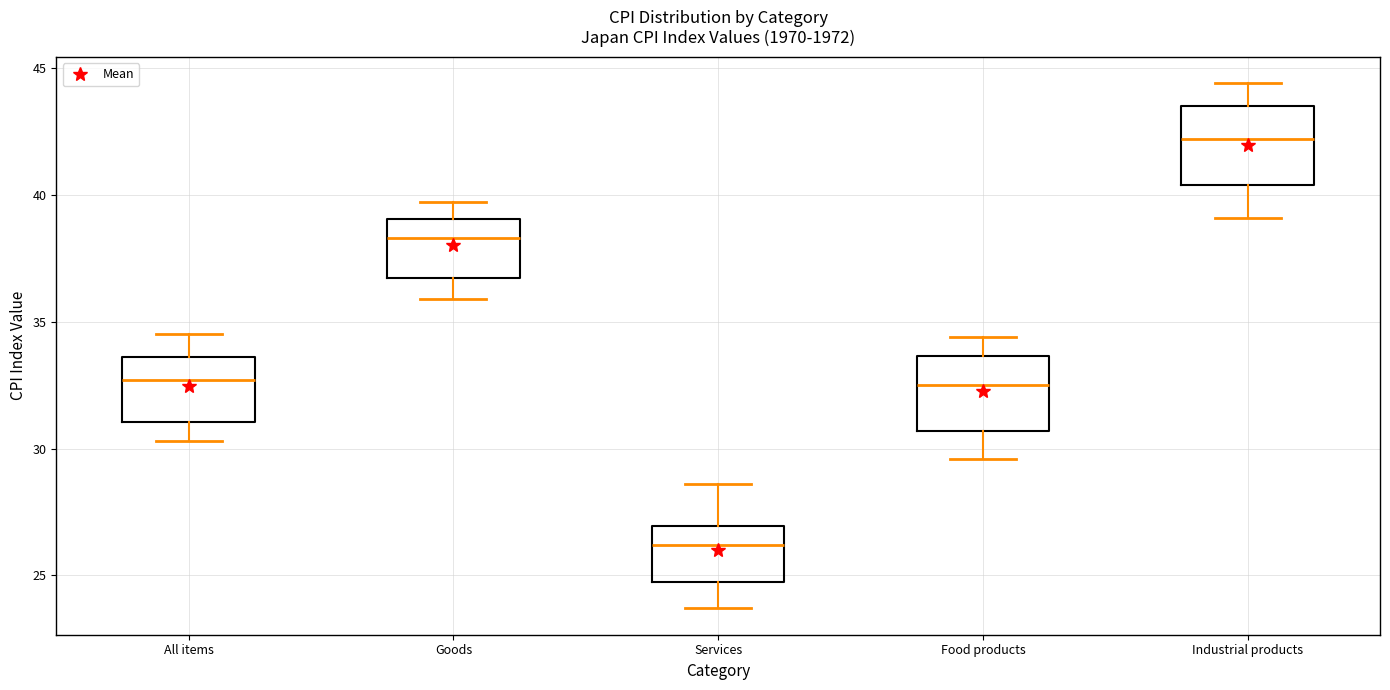

Which box's median line is the lowest?

Services